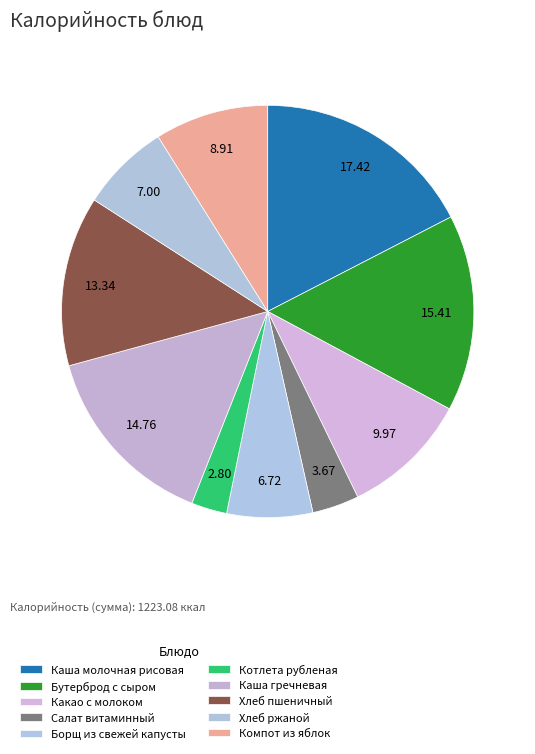

How much of the chart is everything except Бутерброд с сыром?

84.6%